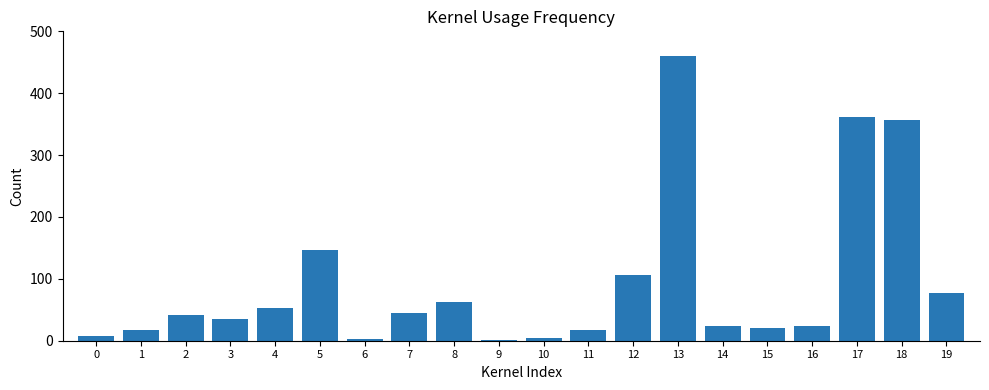

The chart shows a value of 76.2 at 4. True or false?

False